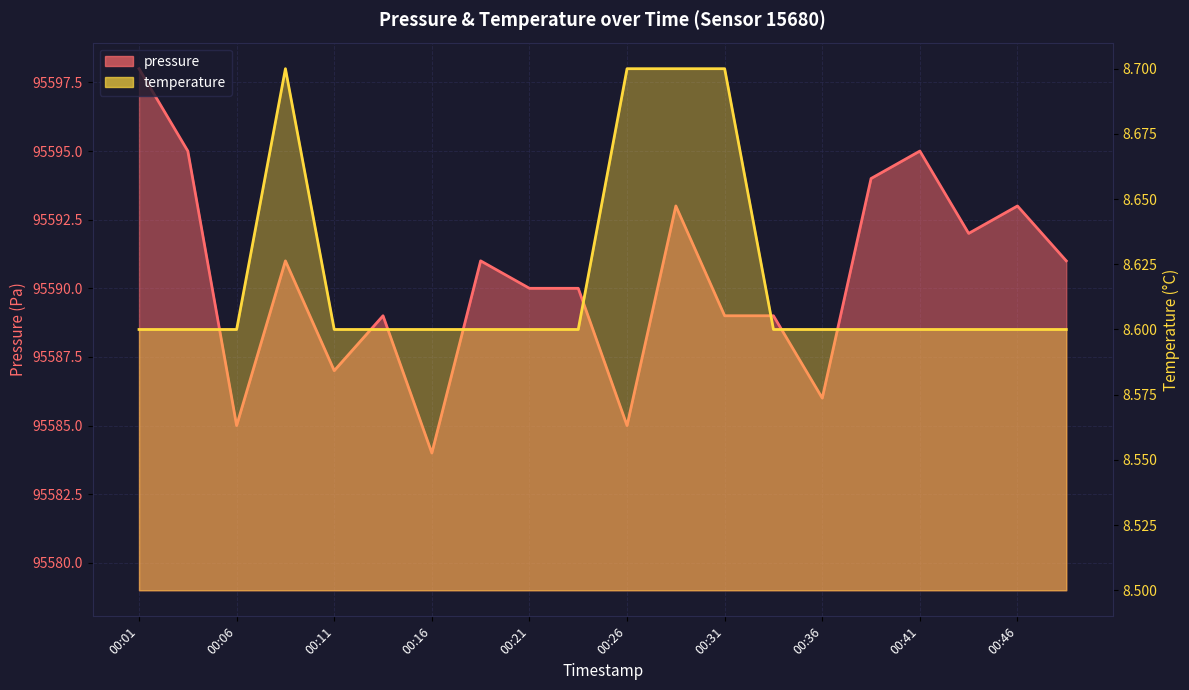

At how many categories does at least one series exceed 43361?

20